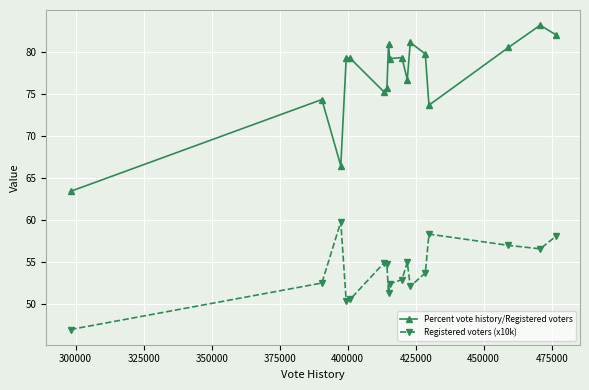

What is the greatest value displayed?

83.2